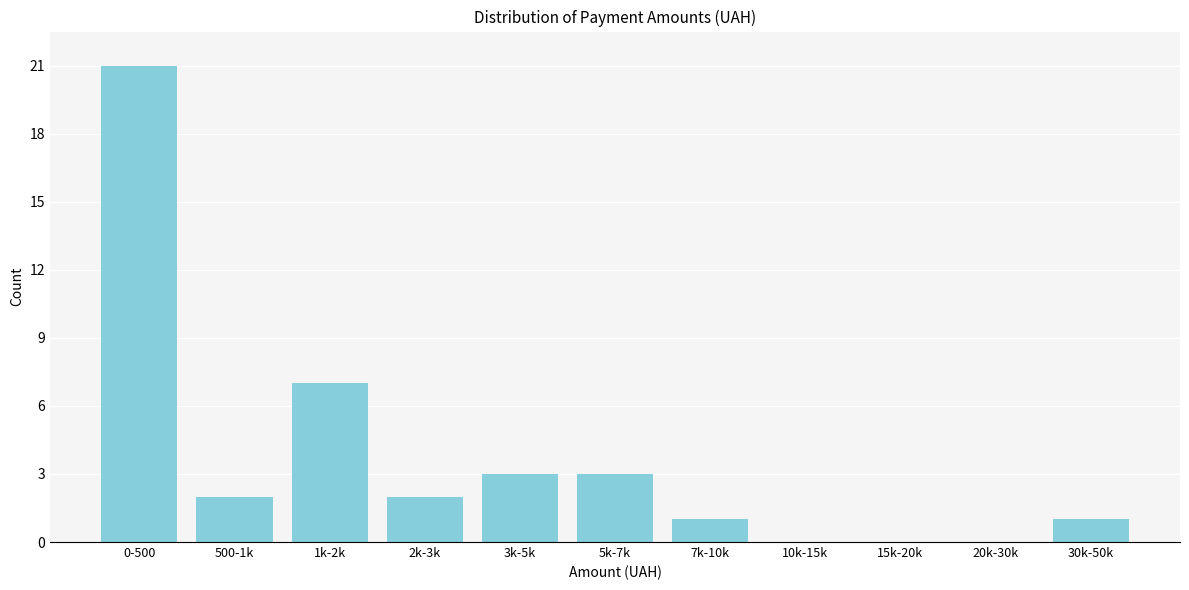

Reading right to left, what are all the values shown in this chart?

30k-50k=1	20k-30k=0	15k-20k=0	10k-15k=0	7k-10k=1	5k-7k=3	3k-5k=3	2k-3k=2	1k-2k=7	500-1k=2	0-500=21